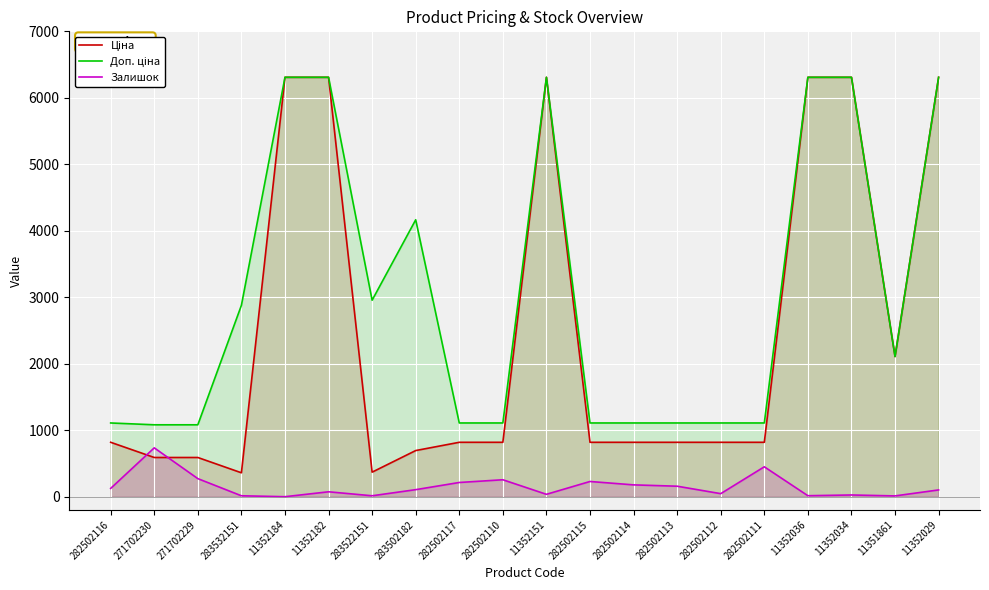

What is the difference between the highest and lowest values at 11352036?

6293.8